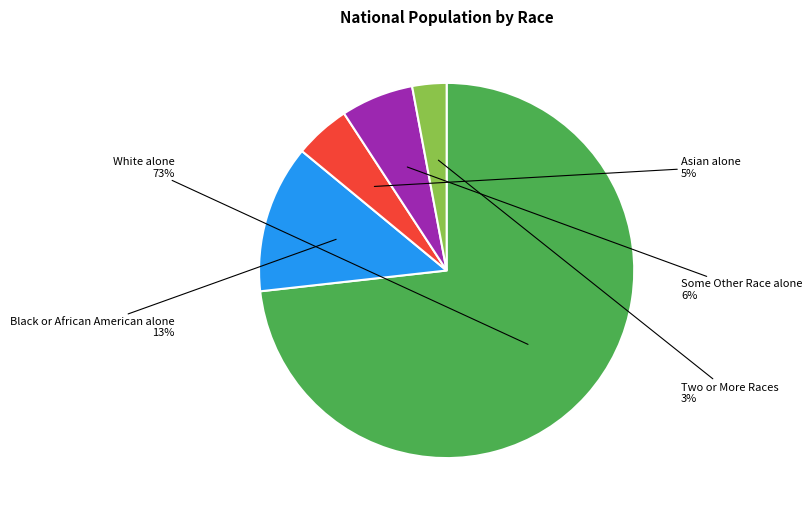

What percentage is the Some Other Race alone slice, to the nearest percent?

6%